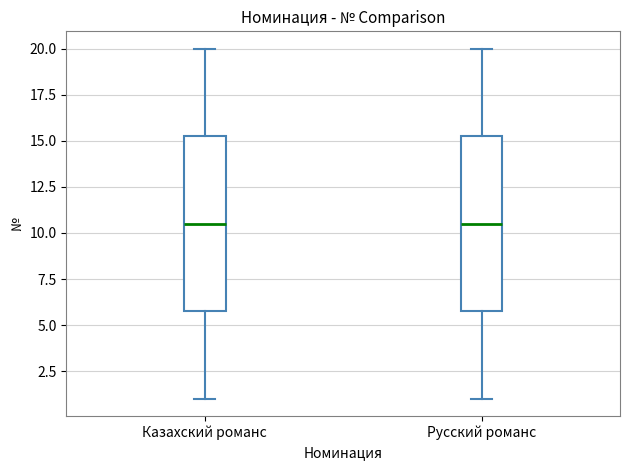

Where does the lower whisker of the box for Русский романс end on the y-axis? The values are not printed on the chart, so give them approximately, as read against the axis.

1.0